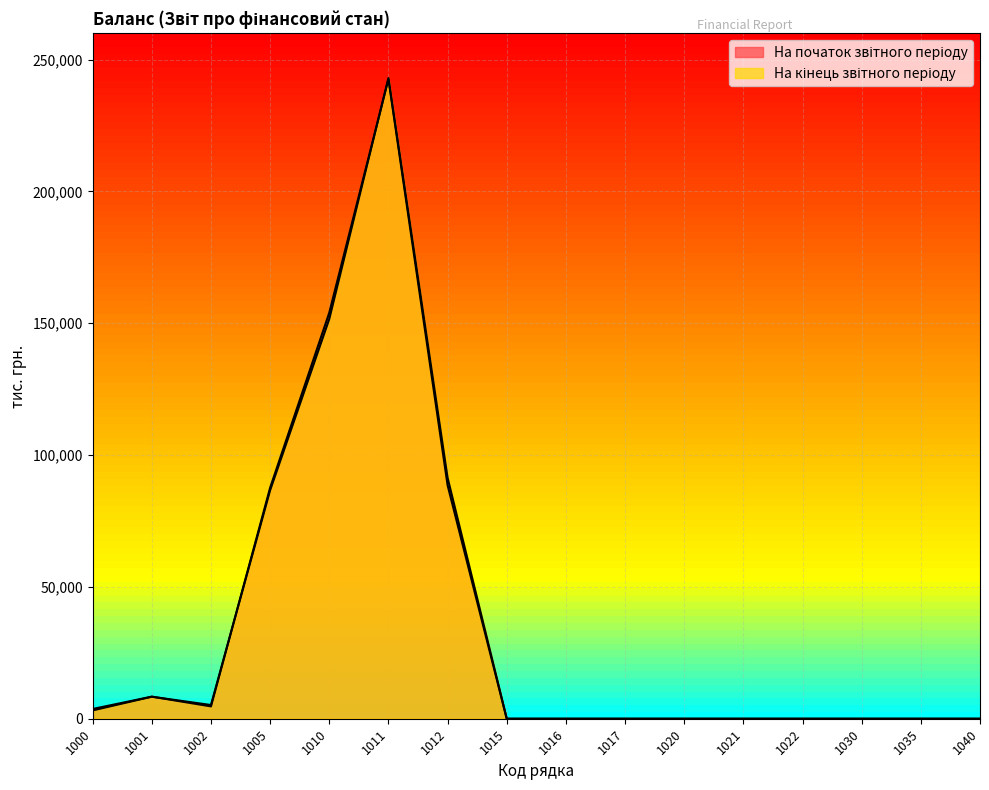

Does the chart display data point markers on the line(s)?

No